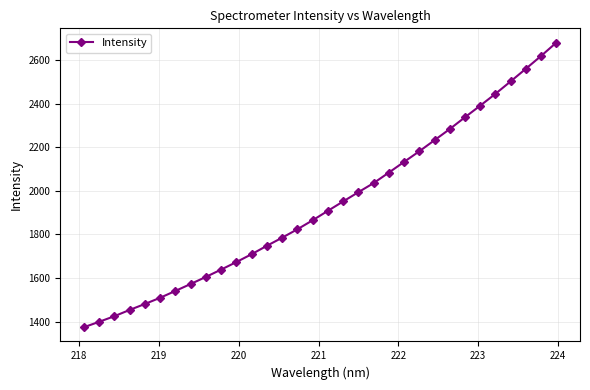

What is the minimum value shown in the chart?

1373.8